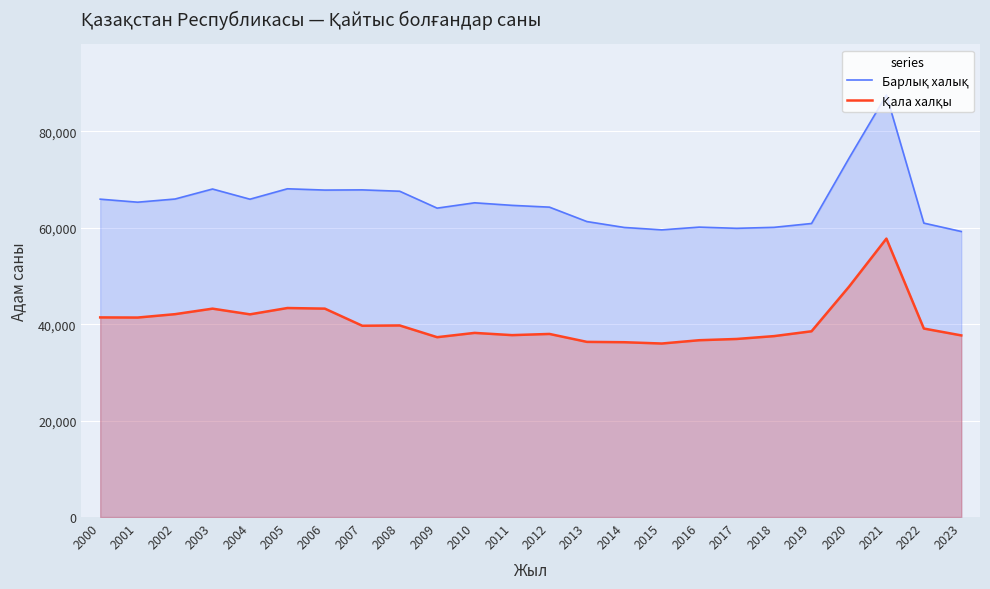

What is the difference between the highest and lowest values at 2013?

24965